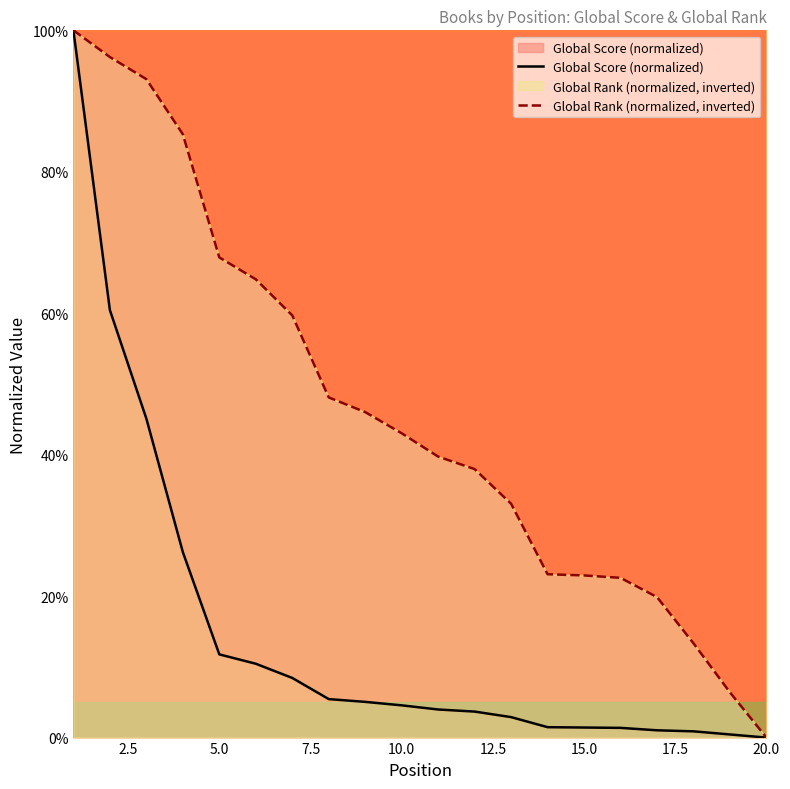

Which series has the largest total across all categories?

Global Rank (normalized, inverted)